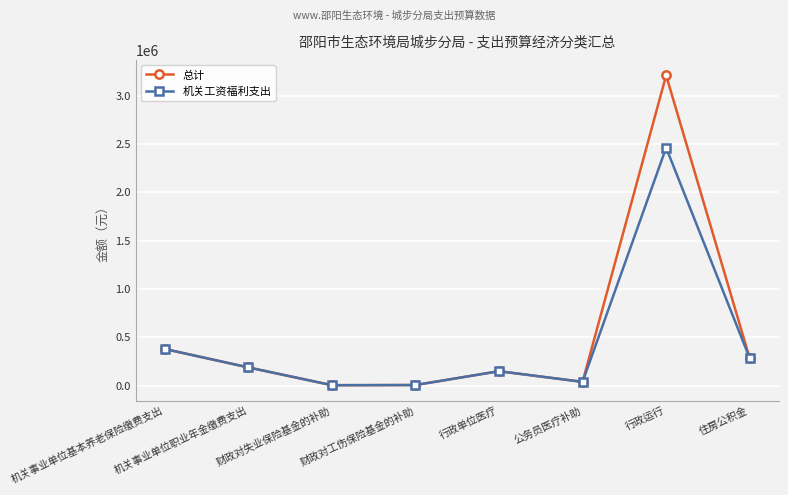

Rank the series at 行政运行 from highest to lowest value.

总计, 机关工资福利支出